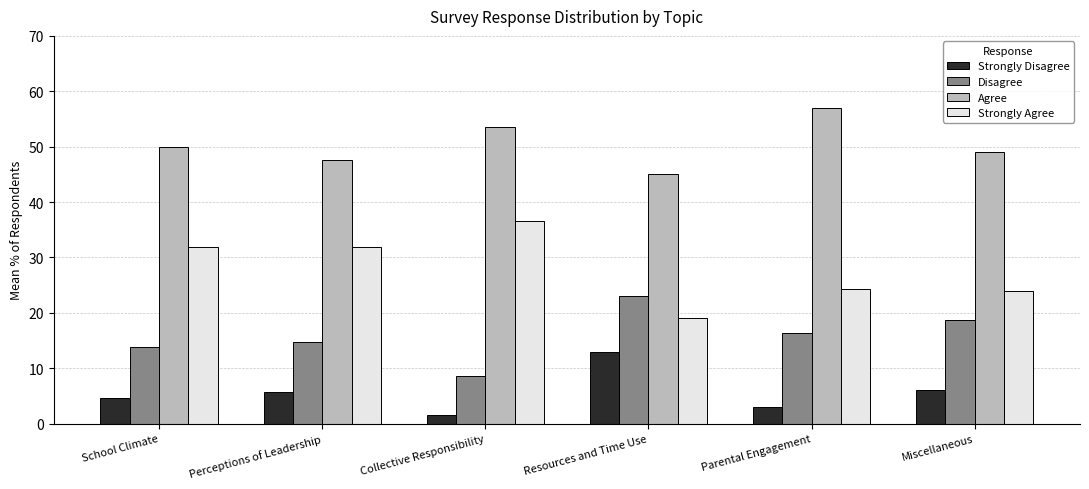

What value does the Agree series have at Miscellaneous?

49.0